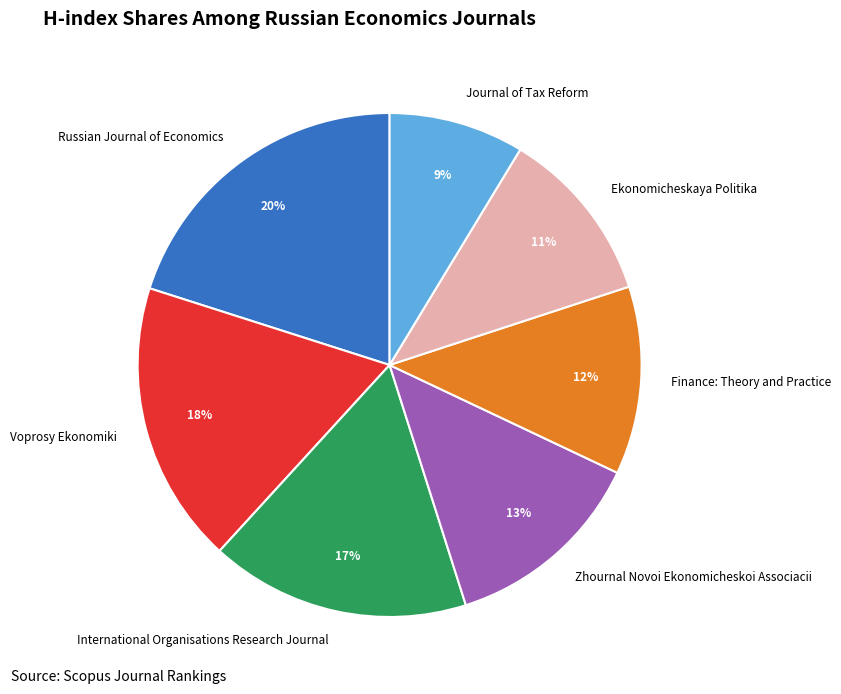

Is the sum of Journal of Tax Reform and Russian Journal of Economics greater than half?

No